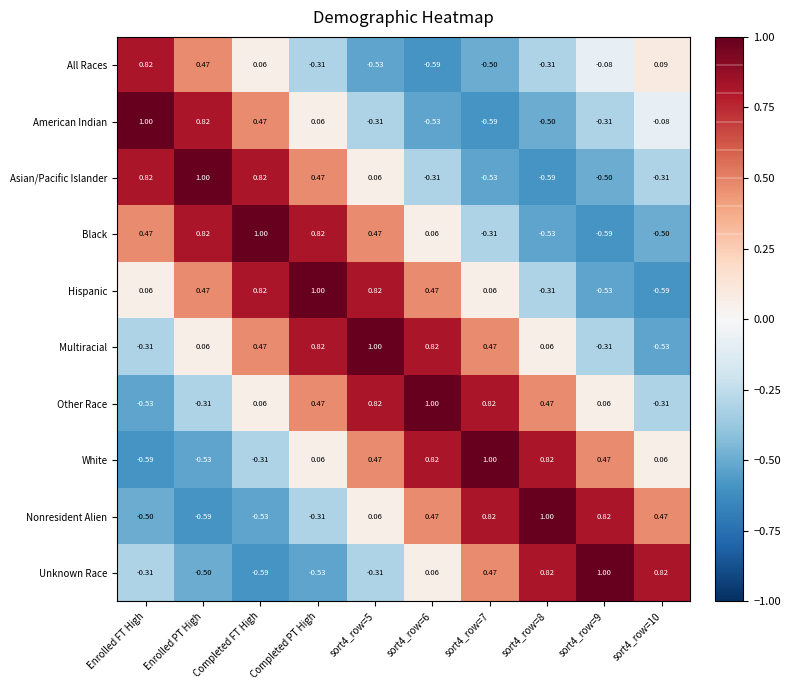

Which category has the lowest value in the White series?

Enrolled FT High